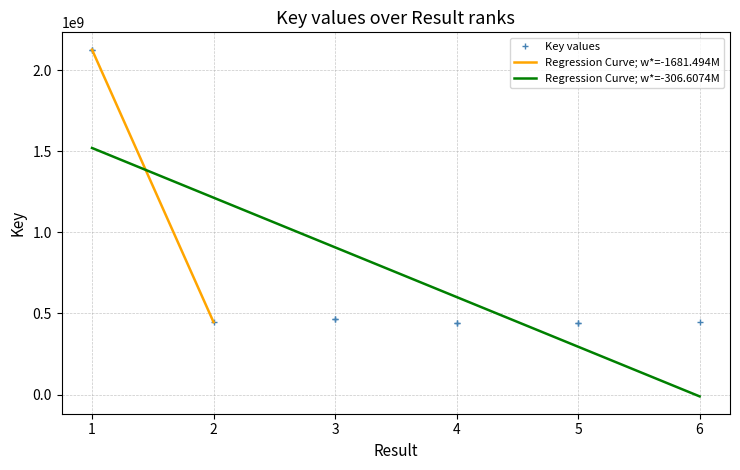

What is the value of the 1st point from the left?

2128136130